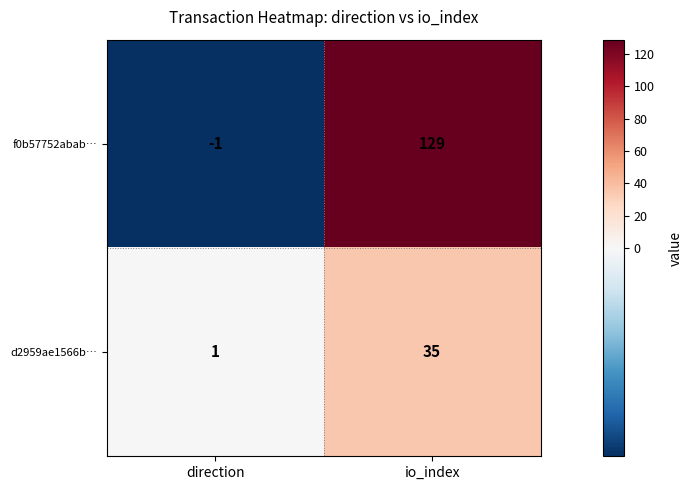

How many values in f0b57752abab… are below zero?

1